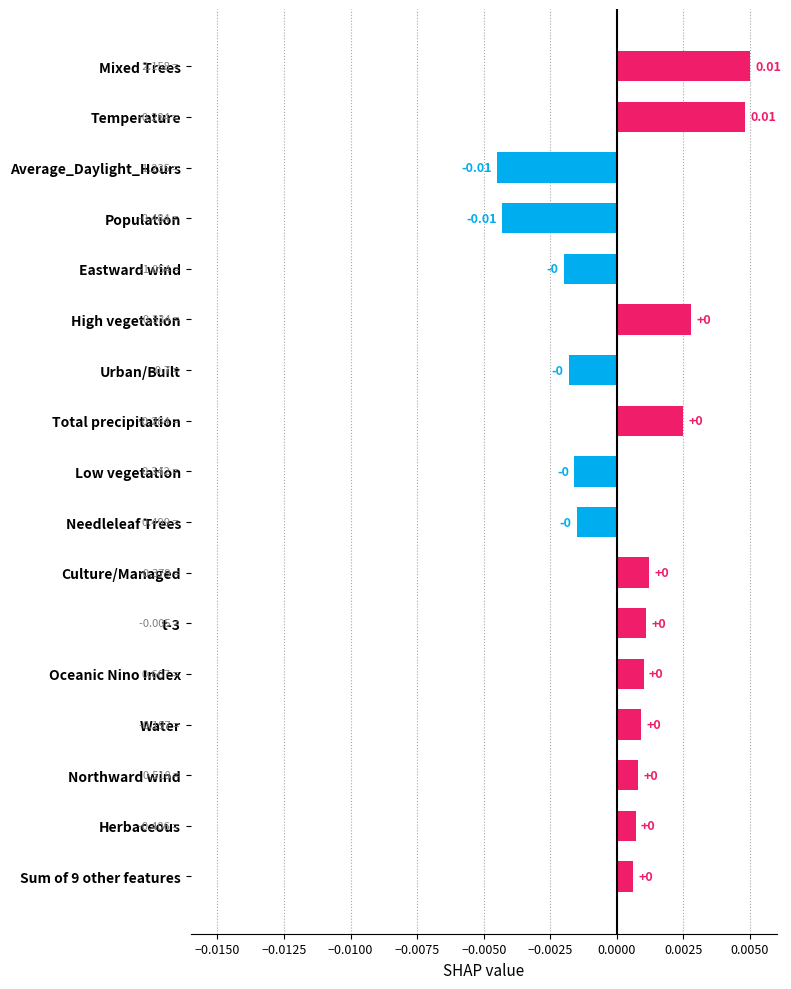

Which category has the highest value across all series?

Mixed Trees